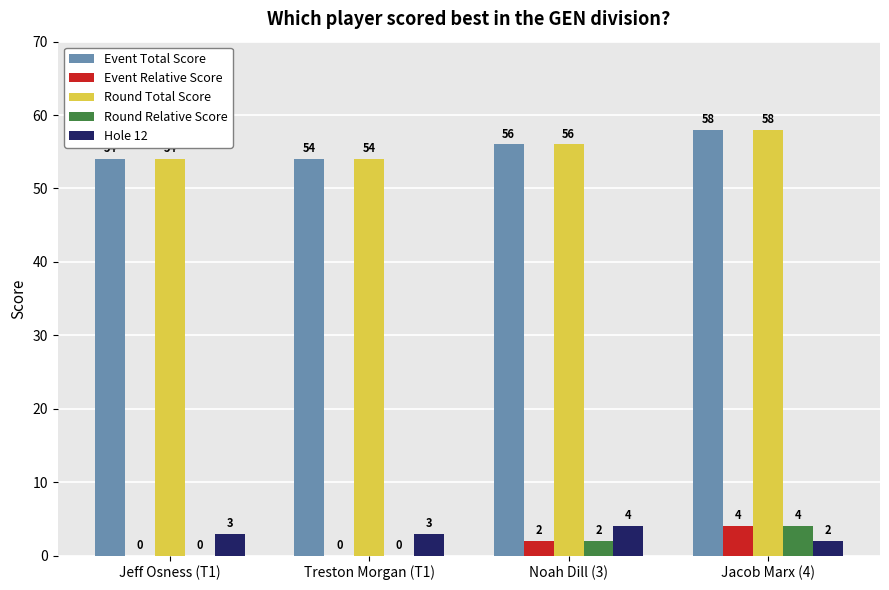

What is the sum of the Hole 12 values at Noah Dill (3) and Treston Morgan (T1)?

7